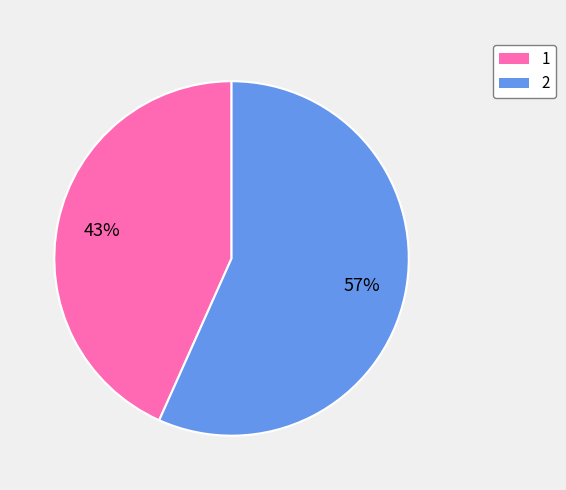

True or false: 1 accounts for 50% of the total.

False